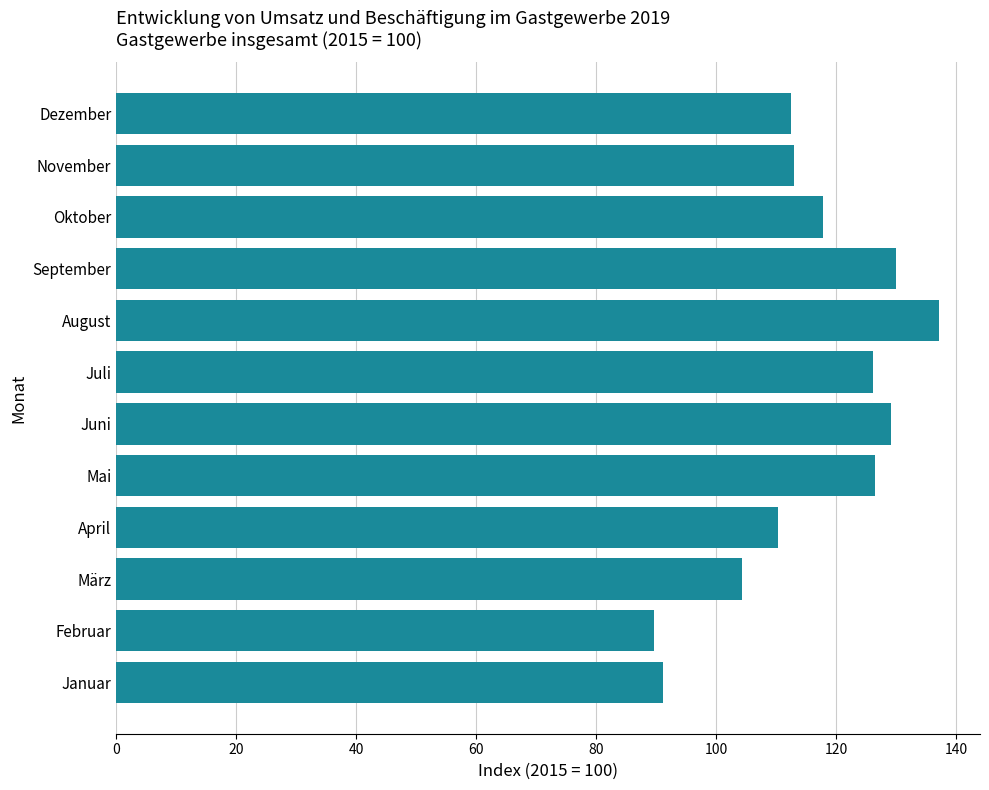

The chart shows a value of 60.3 at März. True or false?

False